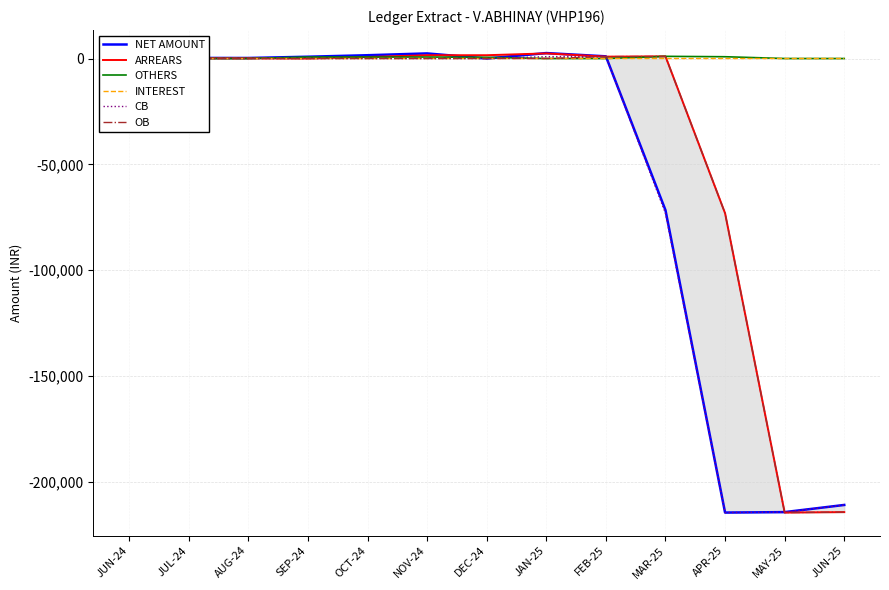

What position from the right is NOV-24?

8